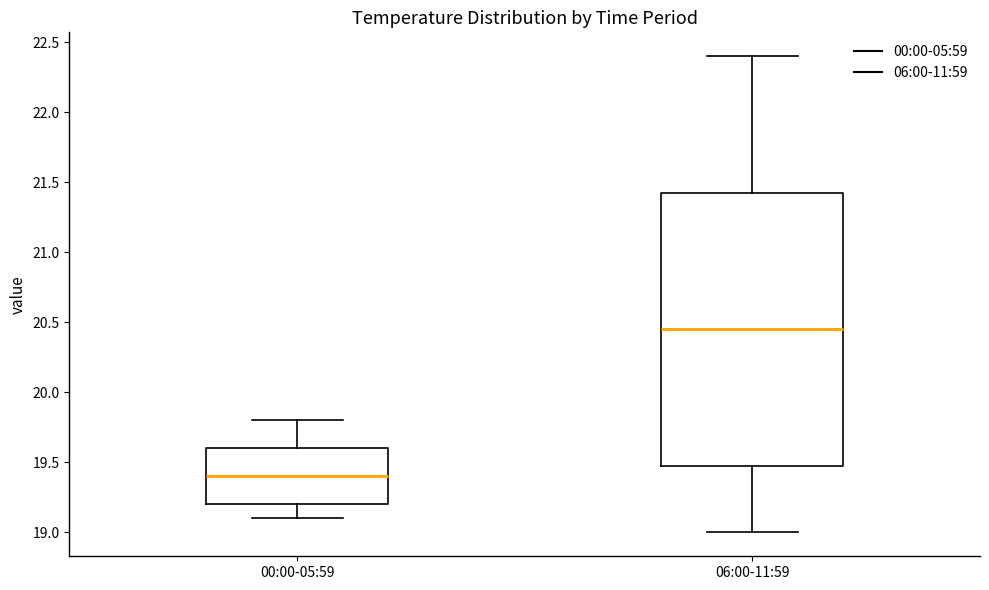

Reading left to right, read every box against the y-axis: the position of its median line, the range the box covers, and the ends of its whiskers. The values are not printed on the chart, so give them approximately, as read against the axis.

00:00-05:59: median 19.40, box 19.20 to 19.60, whiskers 19.10 to 19.80
06:00-11:59: median 20.45, box 19.50 to 21.45, whiskers 19.00 to 22.40